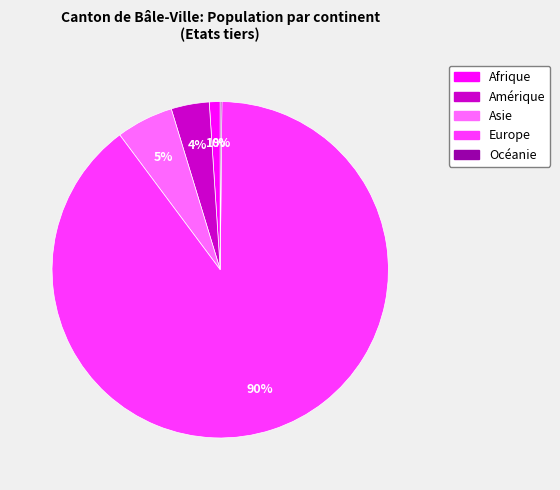

Is the sum of Asie and Amérique greater than half?

No